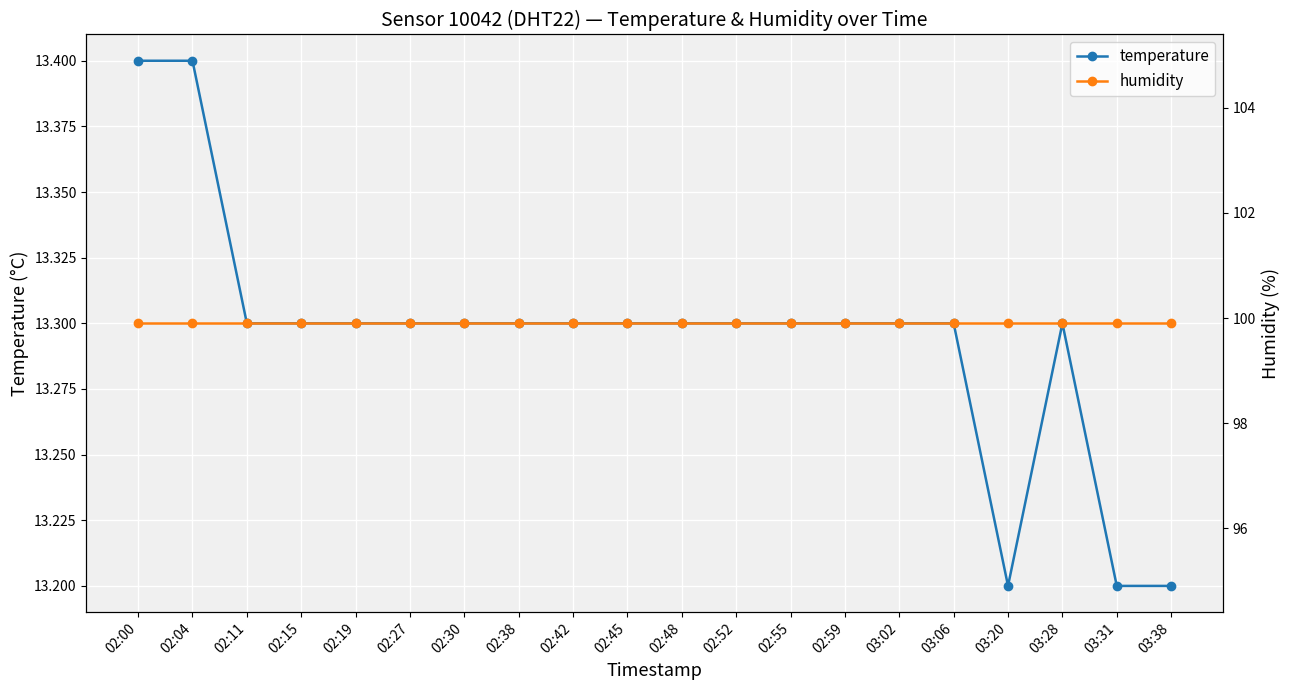

Is this an area chart (filled region under the line)?

No